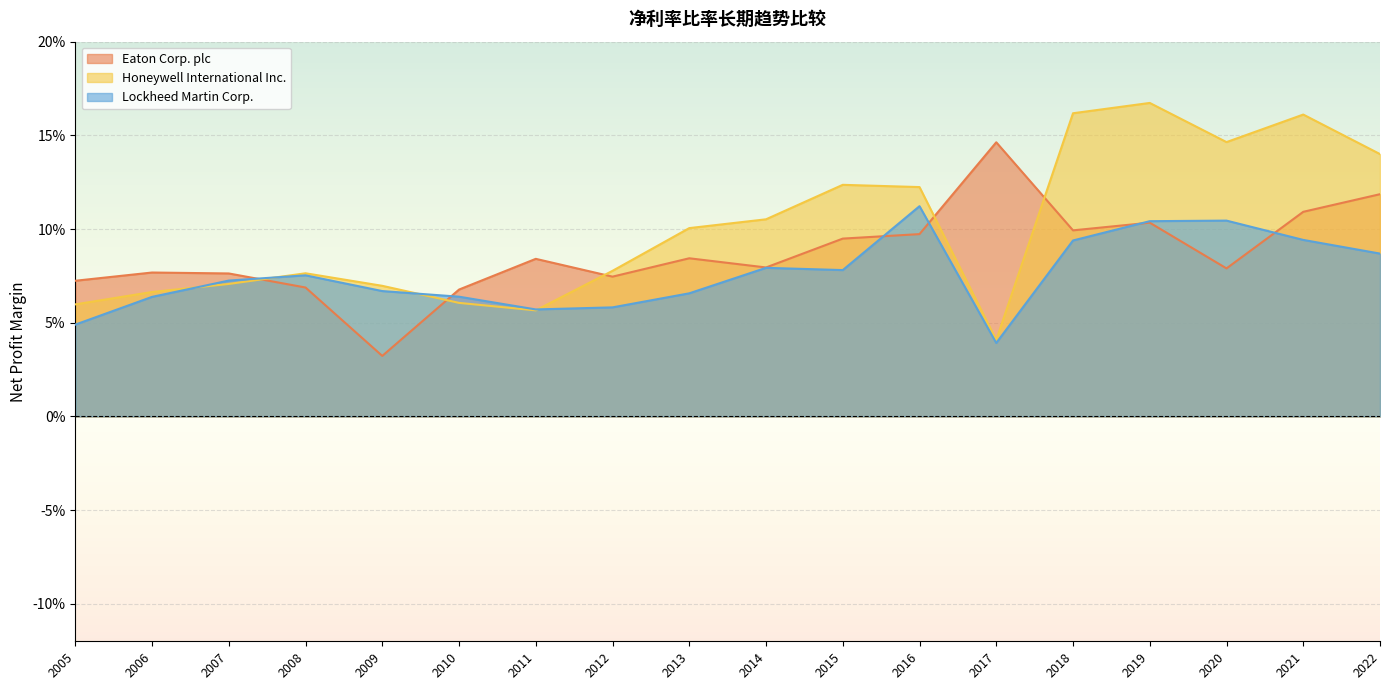

How many lines are shown in the chart?

3